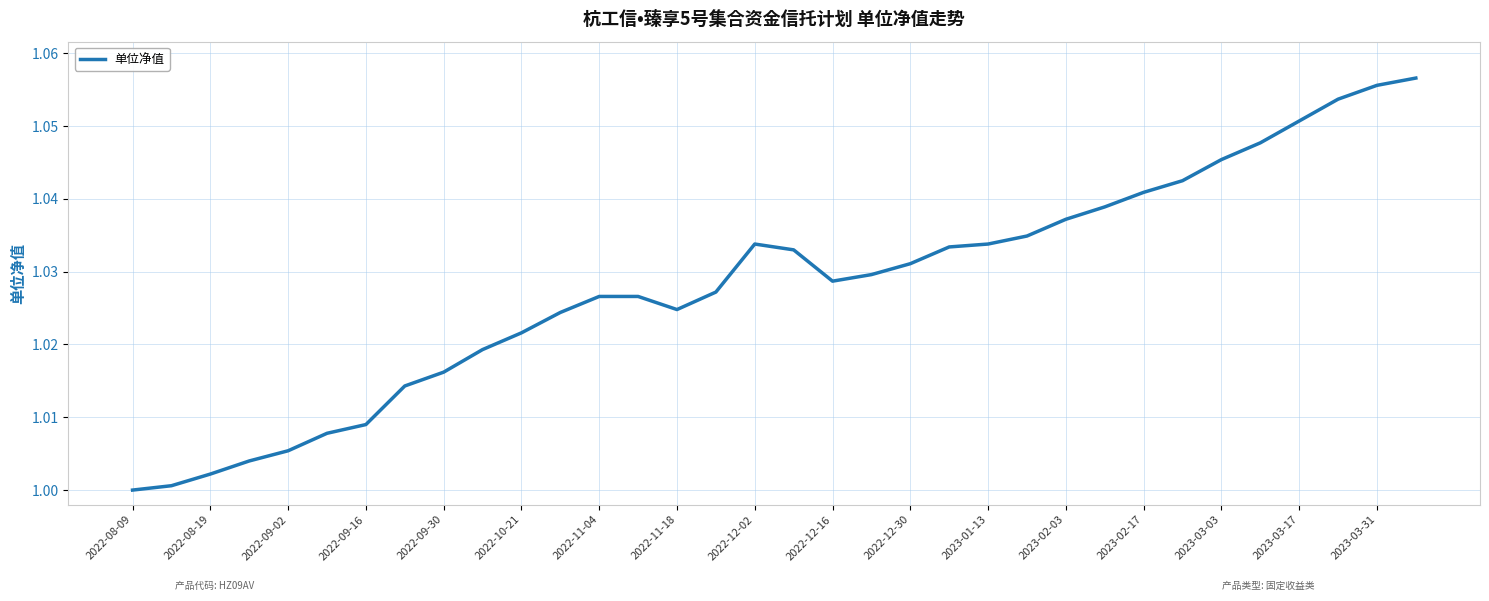

The value at 2022-09-30 is 1.4. True or false?

False